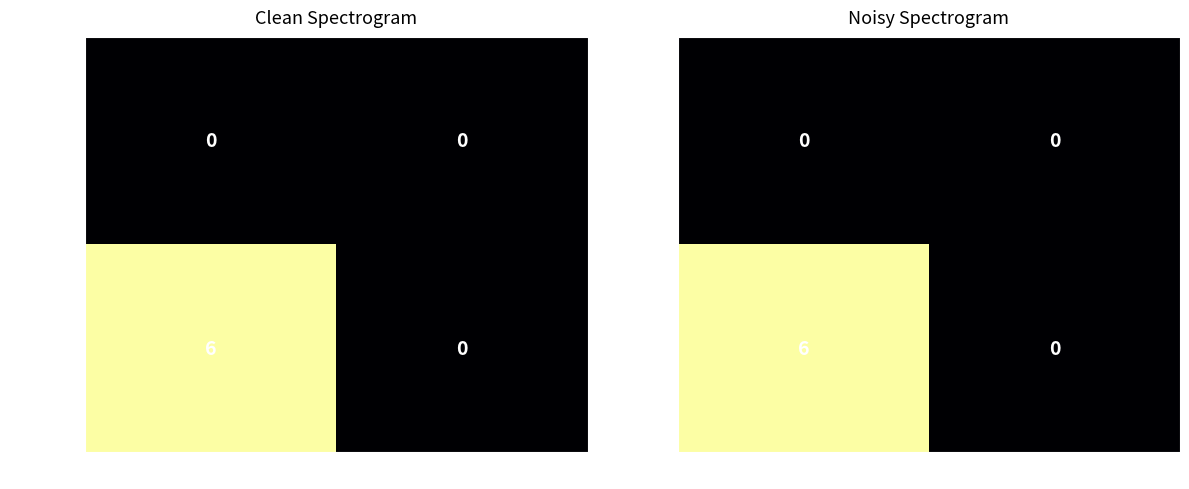

What is the difference between the highest and lowest values at -1?

6